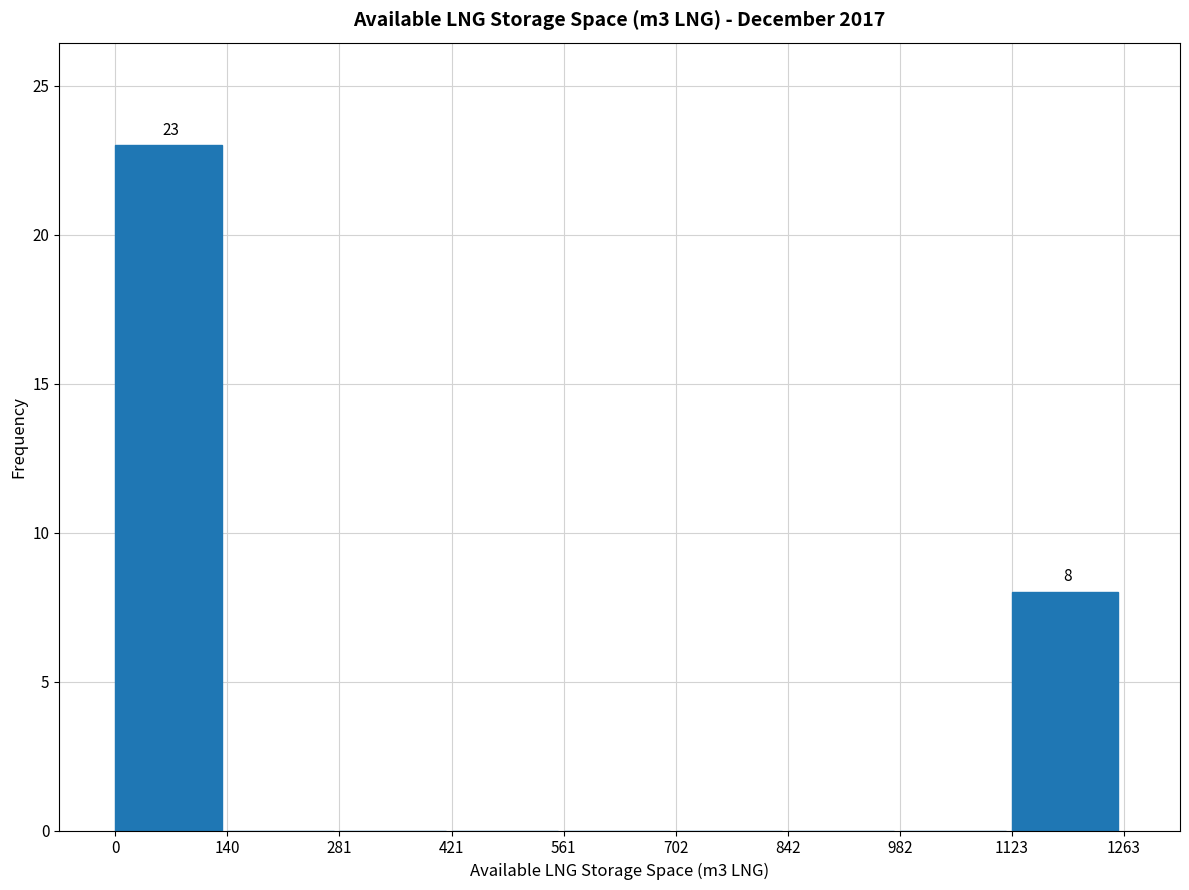

Over which range of the x-axis is the bar tallest?

0 to 140